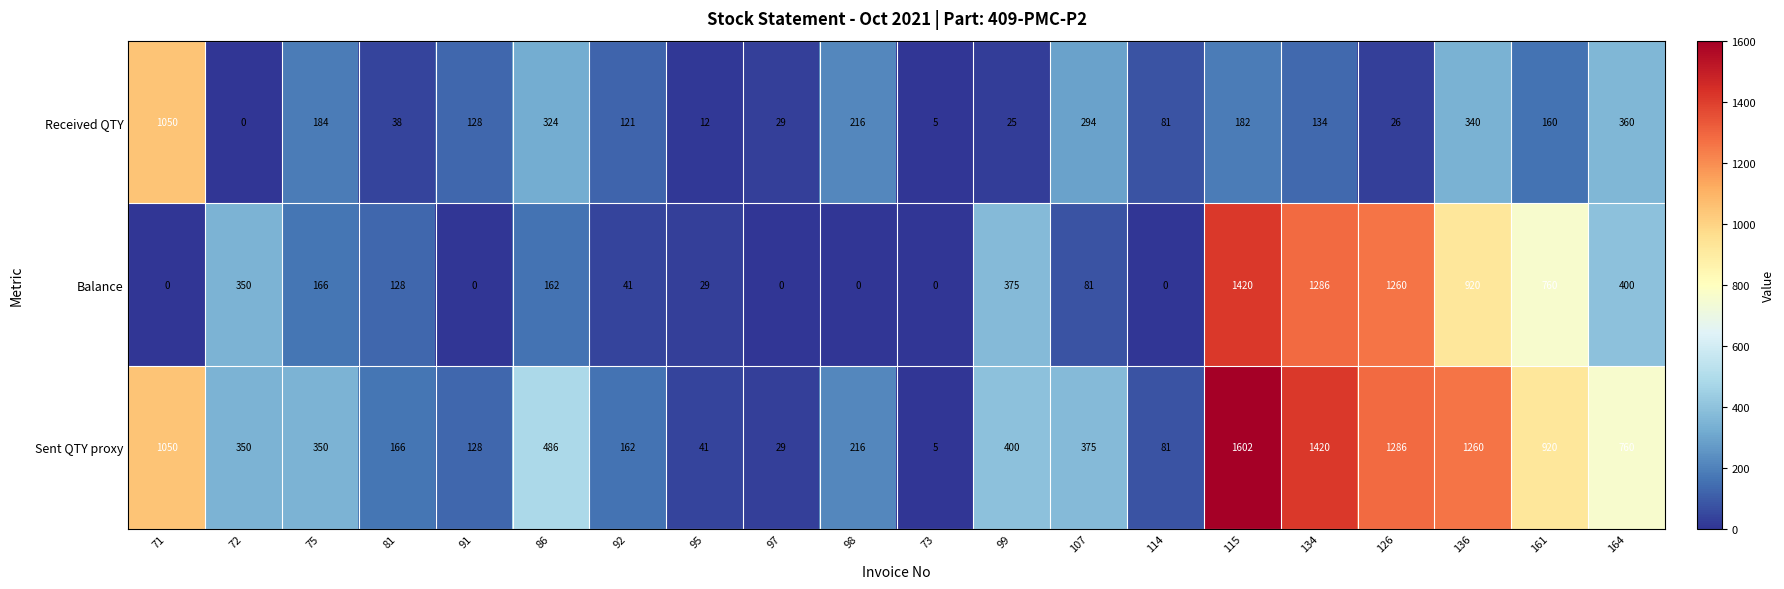

Rank the series by their maximum value, from lowest to highest.

Received QTY, Balance, Sent QTY proxy